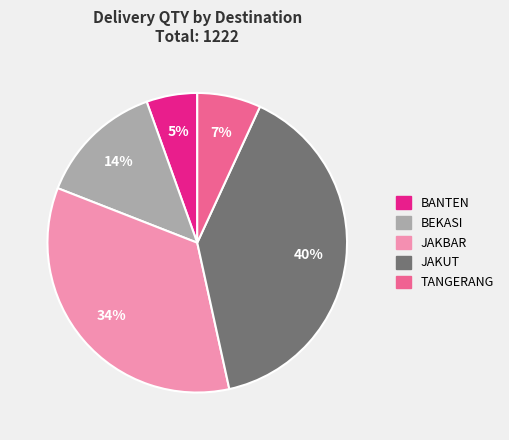

Count the number of slices in the pie.

5